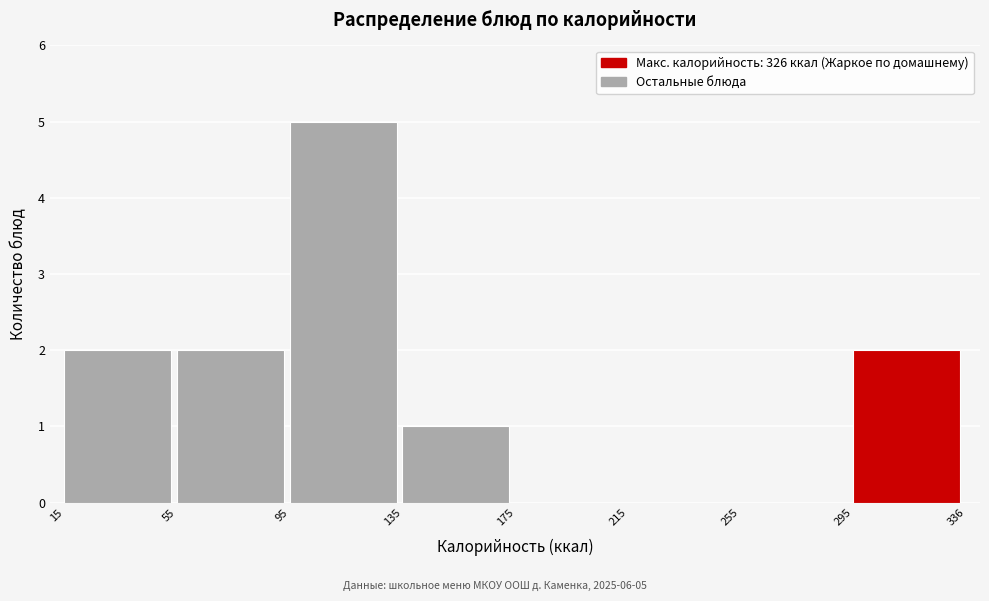

Over which range of the x-axis is the bar tallest?

95 to 135